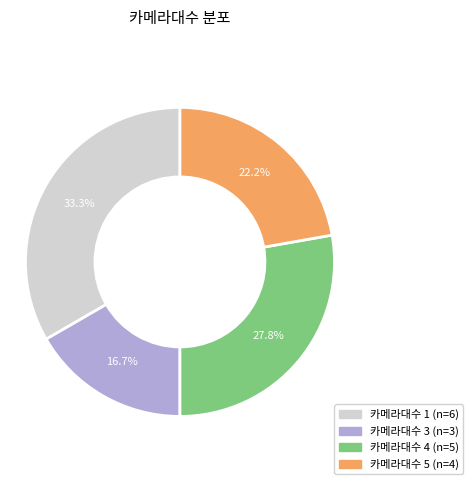

What is the largest slice in the pie chart?

카메라대수 1